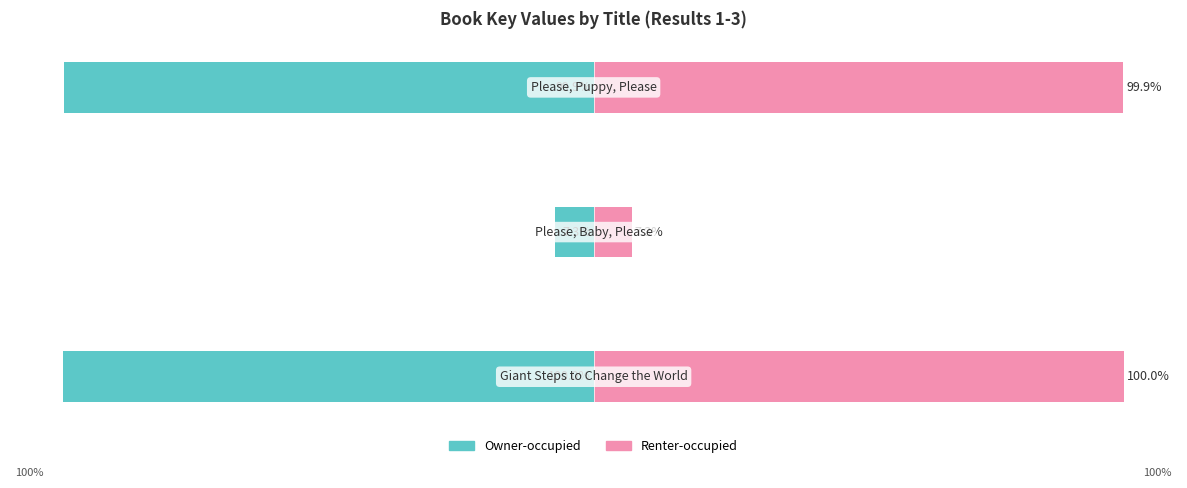

Reading left to right, list all the values displayed in this chart.

Owner-occupied: −125=-100.0	−100=-7.3	−75=-99.9
Renter-occupied: −125=100.0	−100=7.3	−75=99.9